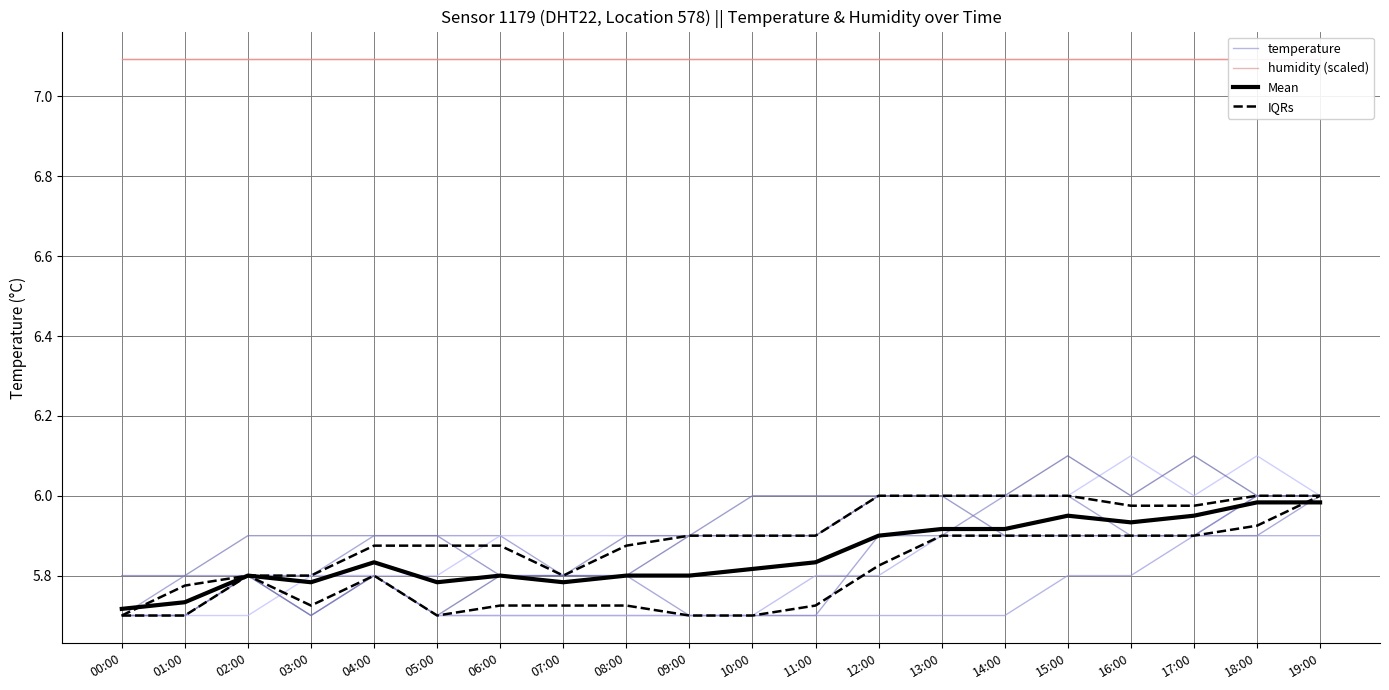

What is the label of the 13th point from the right?

07:00